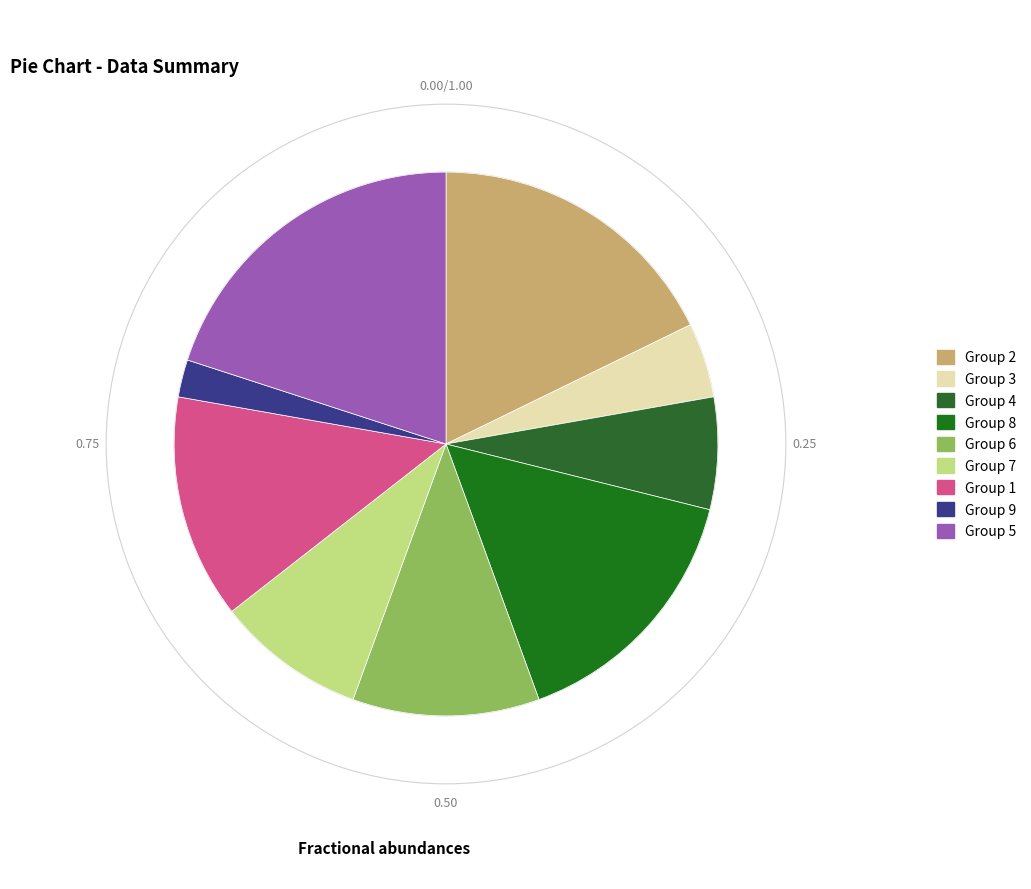

What is the largest slice in the pie chart?

5